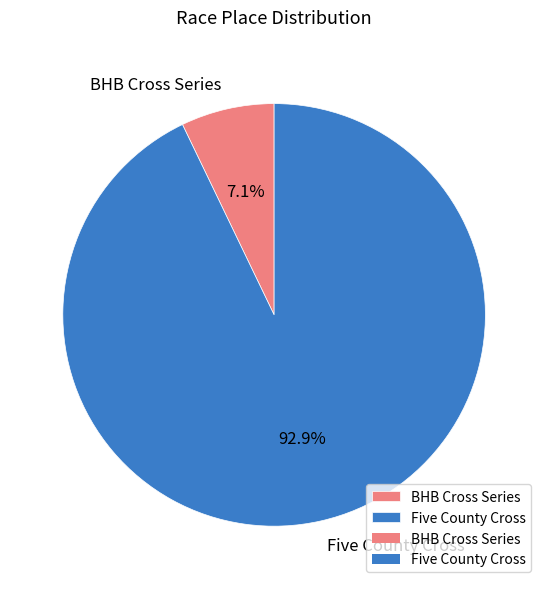

Is there a majority slice in this chart?

Yes